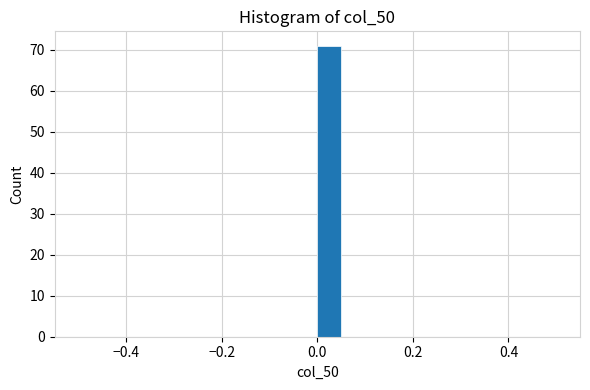

Around what value on the x-axis is the tallest bar? Give the approximate position of its centre, as read against the axis.

0.02